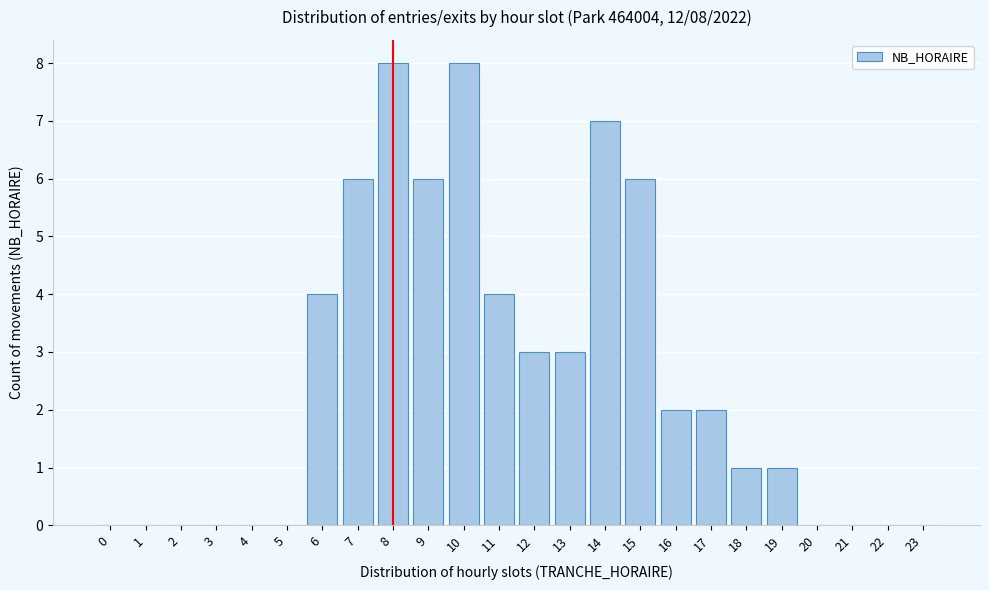

Reading left to right, transcribe all the data shown in this chart.

0=0	1=0	2=0	3=0	4=0	5=0	6=4	7=6	8=8	9=6	10=8	11=4	12=3	13=3	14=7	15=6	16=2	17=2	18=1	19=1	20=0	21=0	22=0	23=0